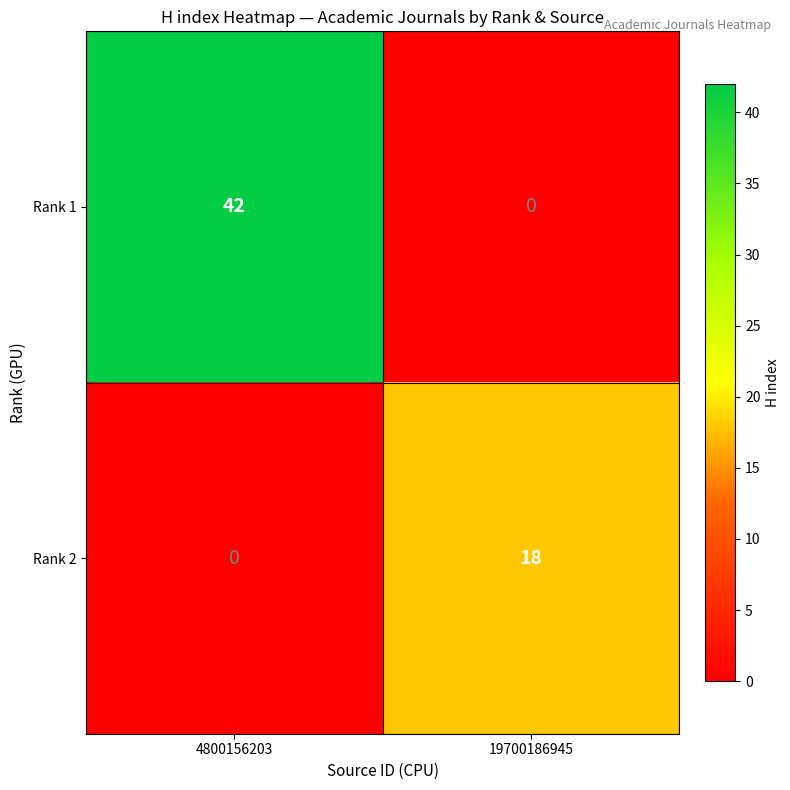

How many positive values does the Rank 2 series have?

1